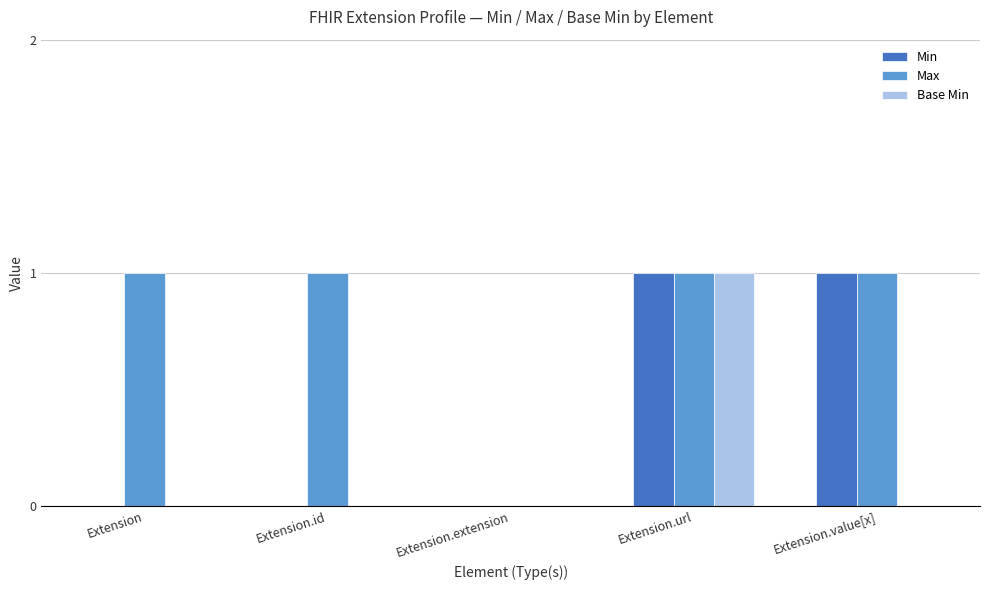

The value of Min at Extension.url is 1. True or false?

True